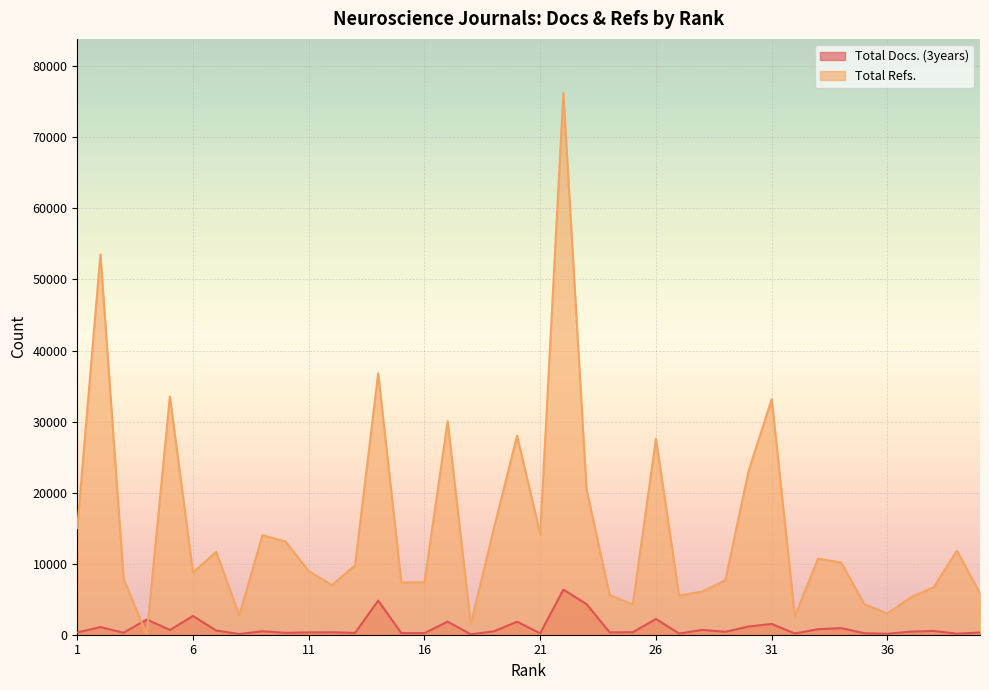

Reading right to left, extract all data points from this chart.

Total Docs. (3years): 40=311	39=149	38=535	37=436	36=135	35=212	34=934	33=776	32=174	31=1517	30=1158	29=414	28=679	27=167	26=2215	25=355	24=328	23=4315	22=6342	21=204	20=1827	19=480	18=59	17=1843	16=228	15=228	14=4796	13=257	12=349	11=328	10=272	9=488	8=95	7=591	6=2637	5=669	4=2149	3=276	2=1076	1=320
Total Refs.: 40=5836	39=11819	38=6691	37=5243	36=2981	35=4315	34=10167	33=10708	32=2595	31=33165	30=23002	29=7681	28=6077	27=5499	26=27573	25=4259	24=5576	23=20473	22=76239	21=14157	20=28003	19=14983	18=1473	17=30035	16=7390	15=7344	14=36782	13=9767	12=6978	11=8951	10=13106	9=14012	8=2738	7=11658	6=8739	5=33526	4=0	3=7905	2=53537	1=14996